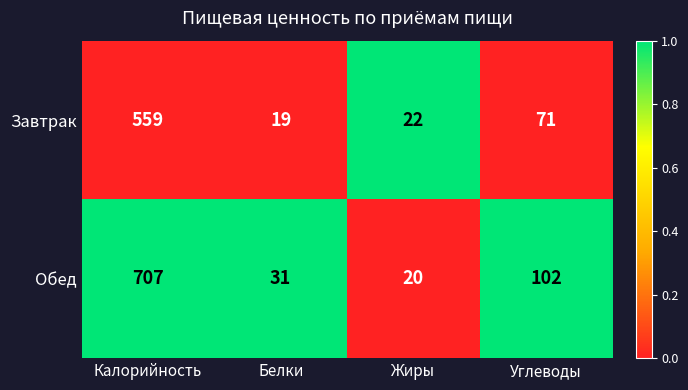

Reading left to right, what are all the values shown in this chart?

Завтрак: 559	19	22	71
Обед: 707	31	20	102